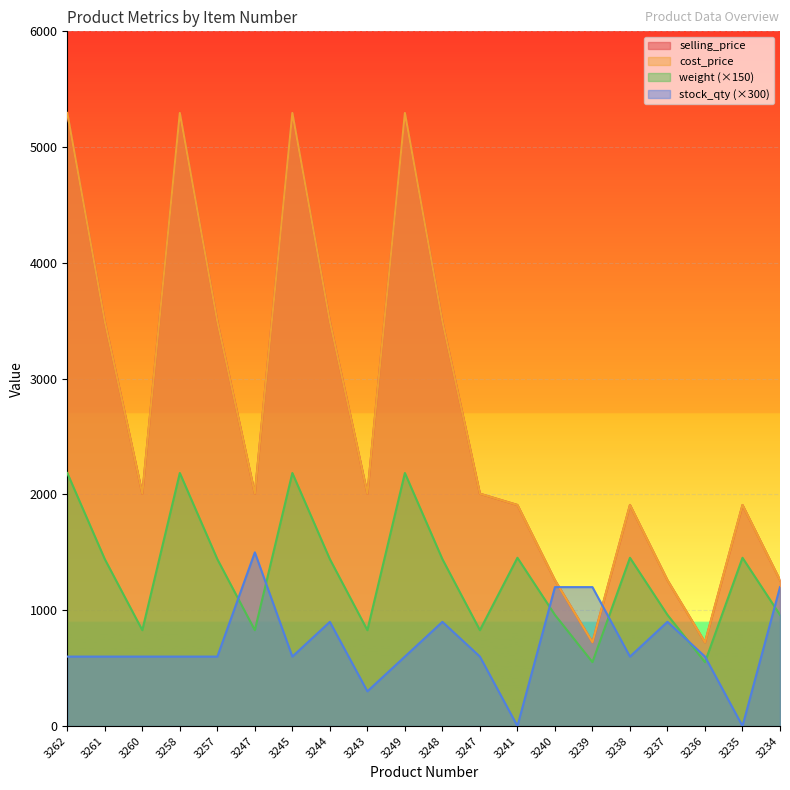

Is it true that weight equals 2185.5 at 3262?

True